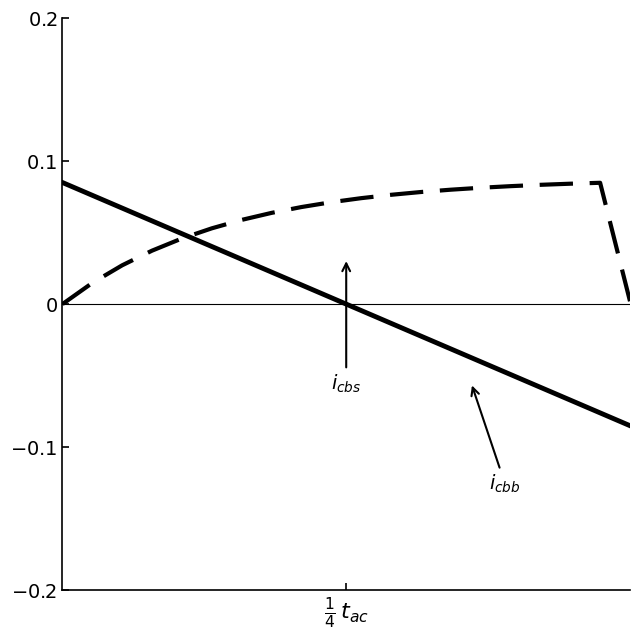

True or false: $i_{cbb}$ has a value of 0.1 at $\frac{1}{4}\,t_{ac}$.

False